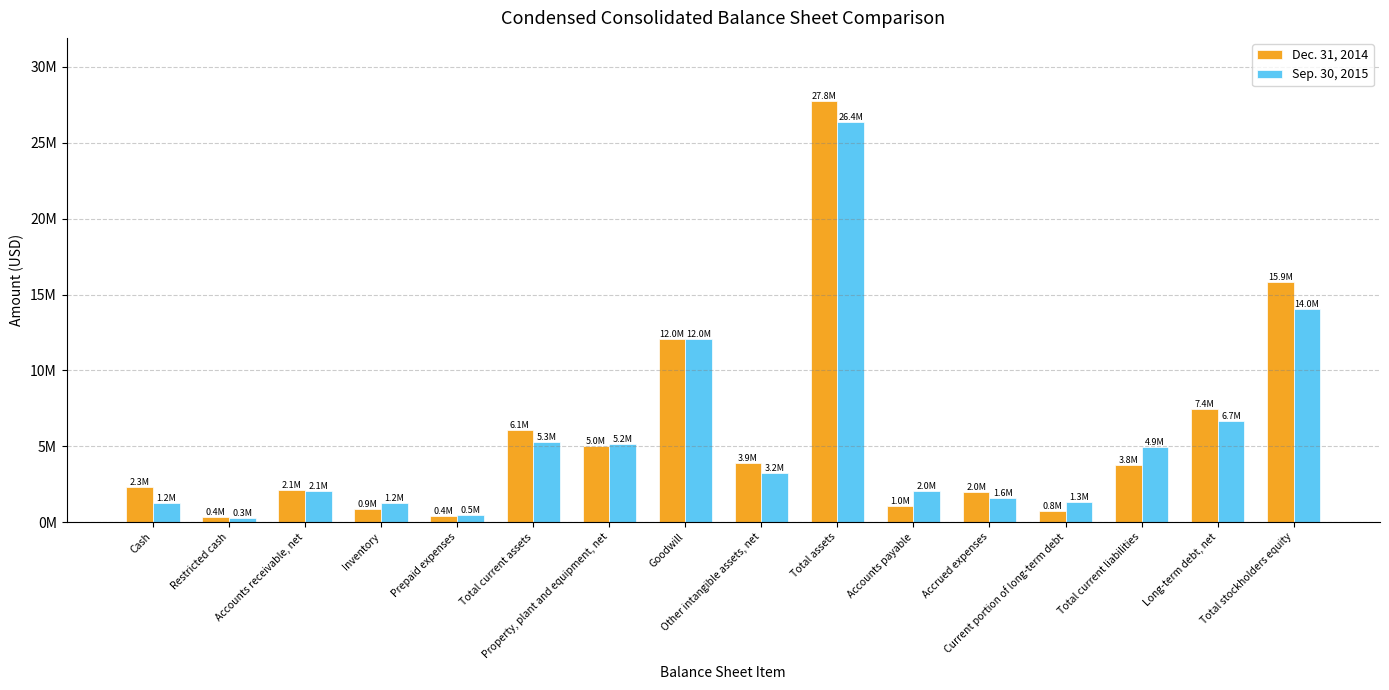

Is the value of Dec. 31, 2014 at Long-term debt, net greater than the value of Sep. 30, 2015 at Accrued expenses?

Yes